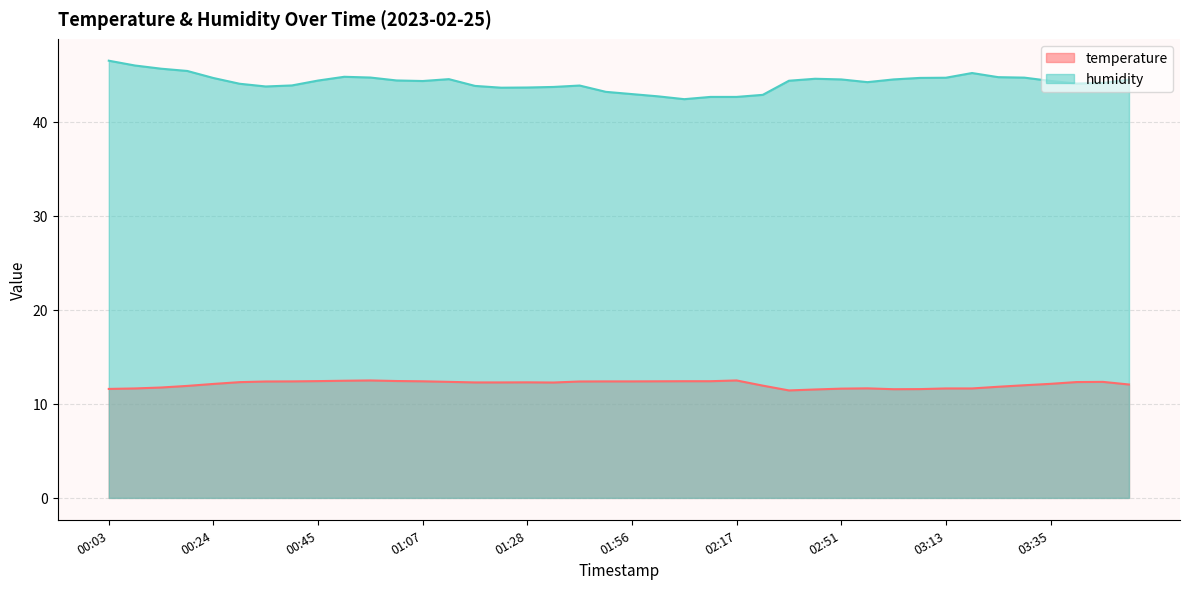

Reading left to right, list all the values displayed in this chart.

temperature: 11.6	11.6	11.7	11.9	12.1	12.3	12.4	12.4	12.4	12.5	12.5	12.4	12.4	12.3	12.3	12.3	12.3	12.3	12.4	12.4	12.4	12.4	12.4	12.4	12.5	11.9	11.4	11.5	11.6	11.7	11.6	11.6	11.6	11.6	11.8	12.0	12.1	12.3	12.3	12.1
humidity: 46.5	46.0	45.6	45.4	44.6	44.0	43.8	43.9	44.4	44.8	44.7	44.4	44.3	44.5	43.8	43.6	43.6	43.7	43.9	43.2	42.9	42.7	42.4	42.6	42.6	42.9	44.4	44.6	44.5	44.2	44.5	44.7	44.7	45.2	44.7	44.7	44.3	44.1	44.1	44.5